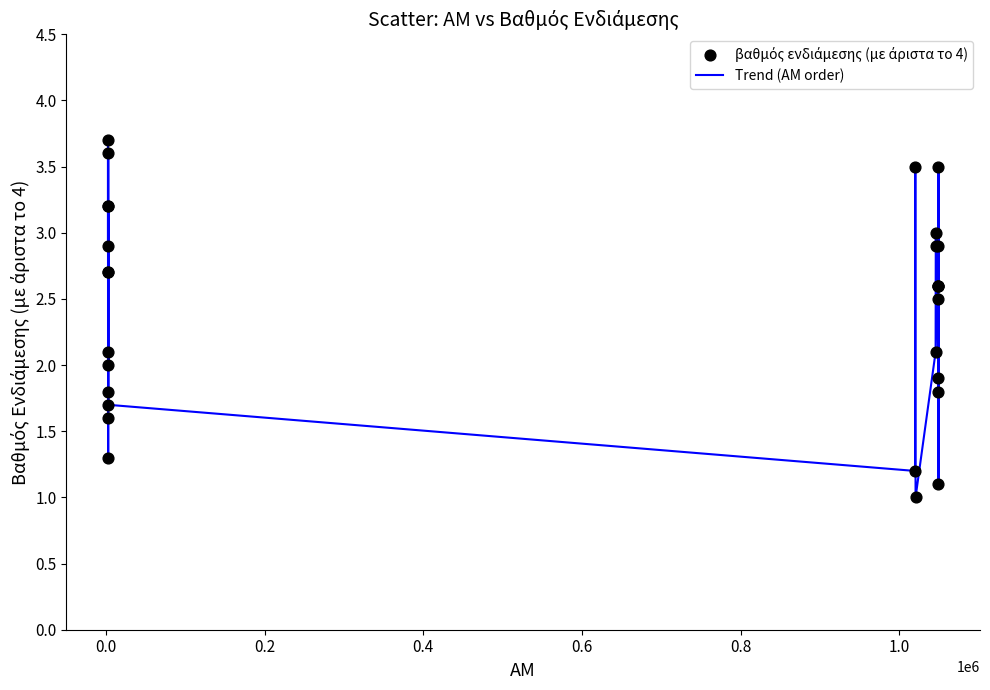

What is the maximum value shown in the chart?

3.7